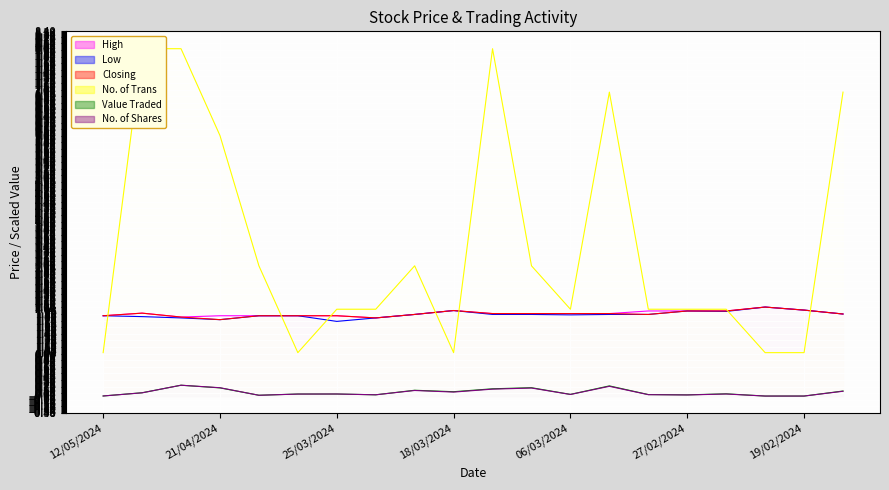

True or false: Value Traded and High cross at least once.

False